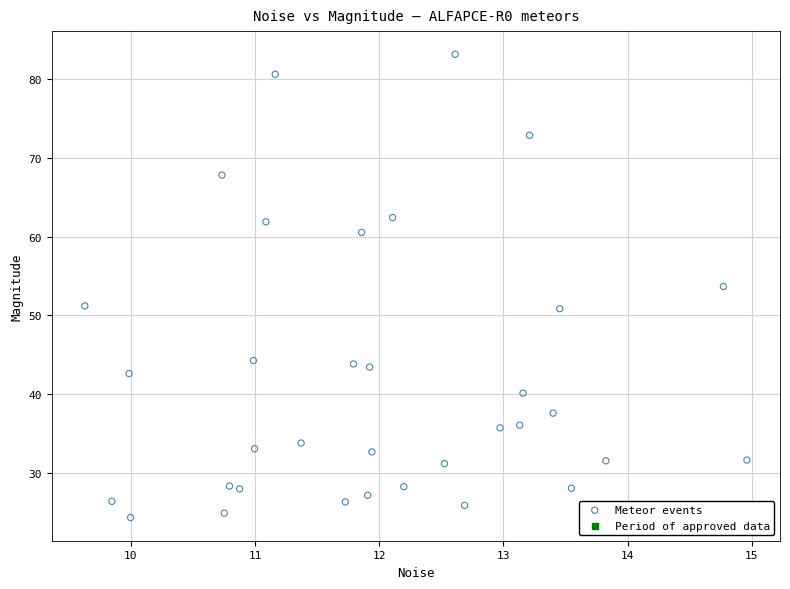

What Y value in the scatter plot is closest to 53?

53.6